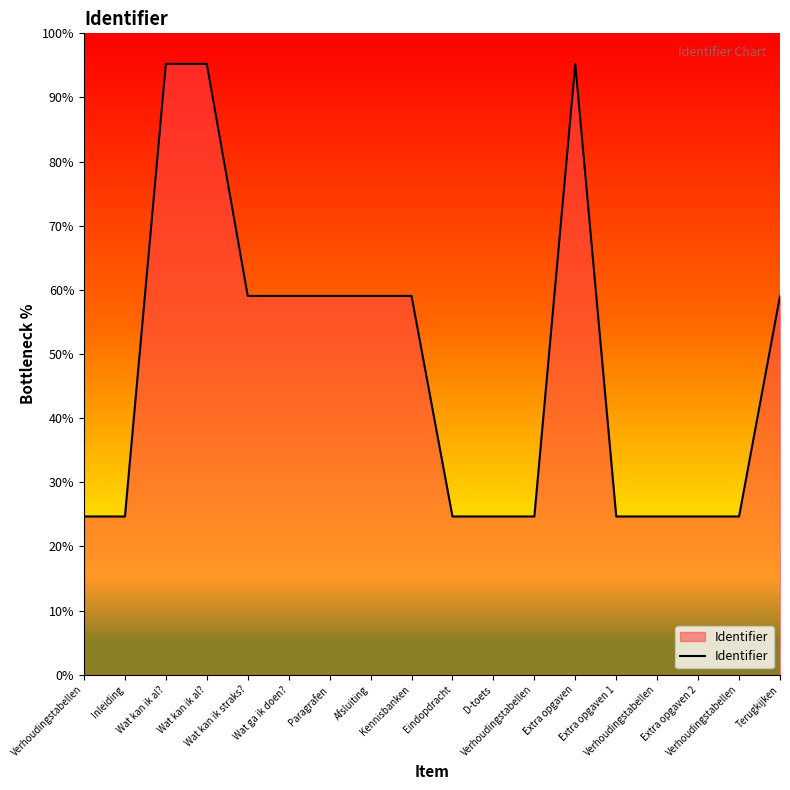

Where is the first local maximum?

Wat kan ik al?